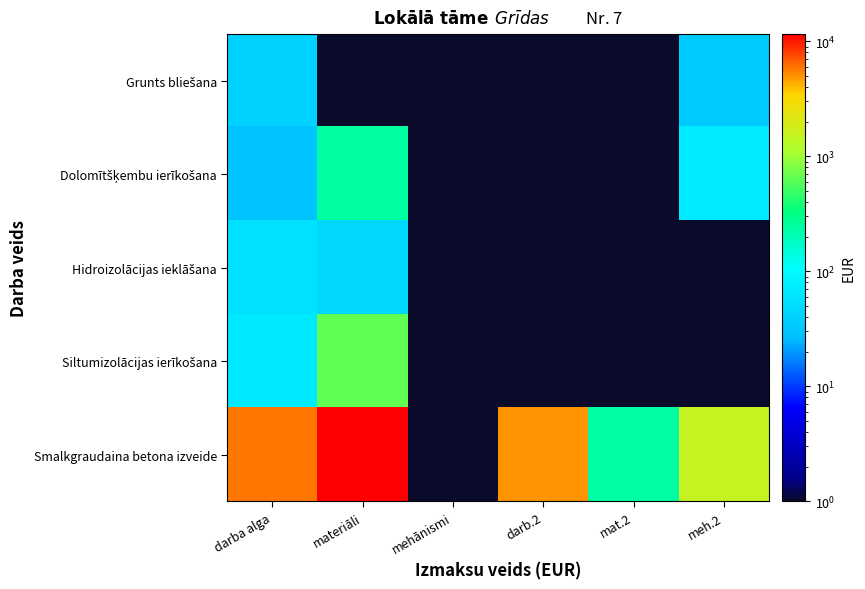

List the series in order of their peak value, highest first.

Smalkgraudaina betona izveide, Siltumizolācijas ierīkošana, Dolomītšķembu ierīkošana, Hidroizolācijas ieklāšana, Grunts bliešana